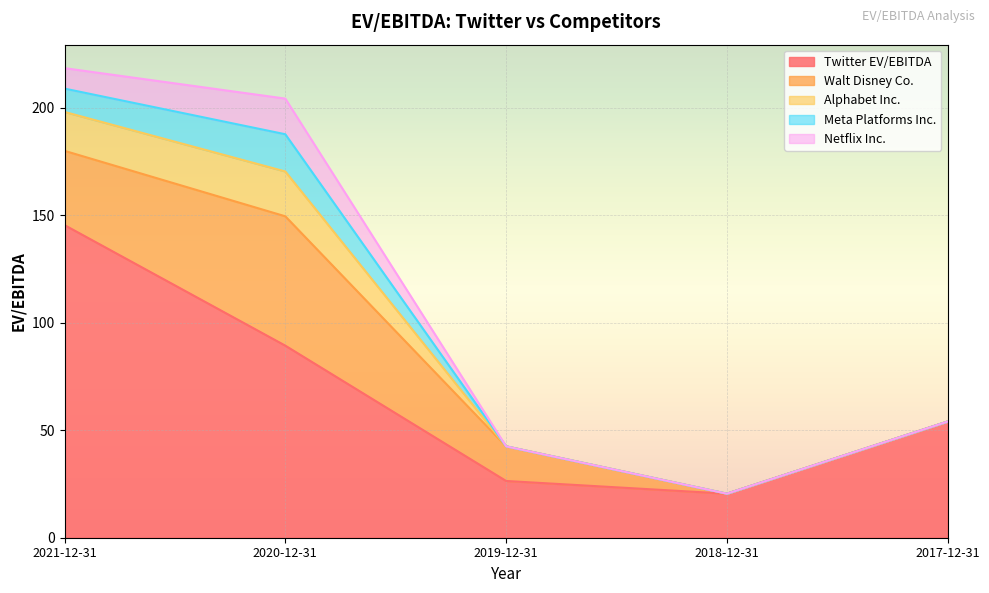

The Alphabet Inc. series shows 26.6 at 2021-12-31. True or false?

False